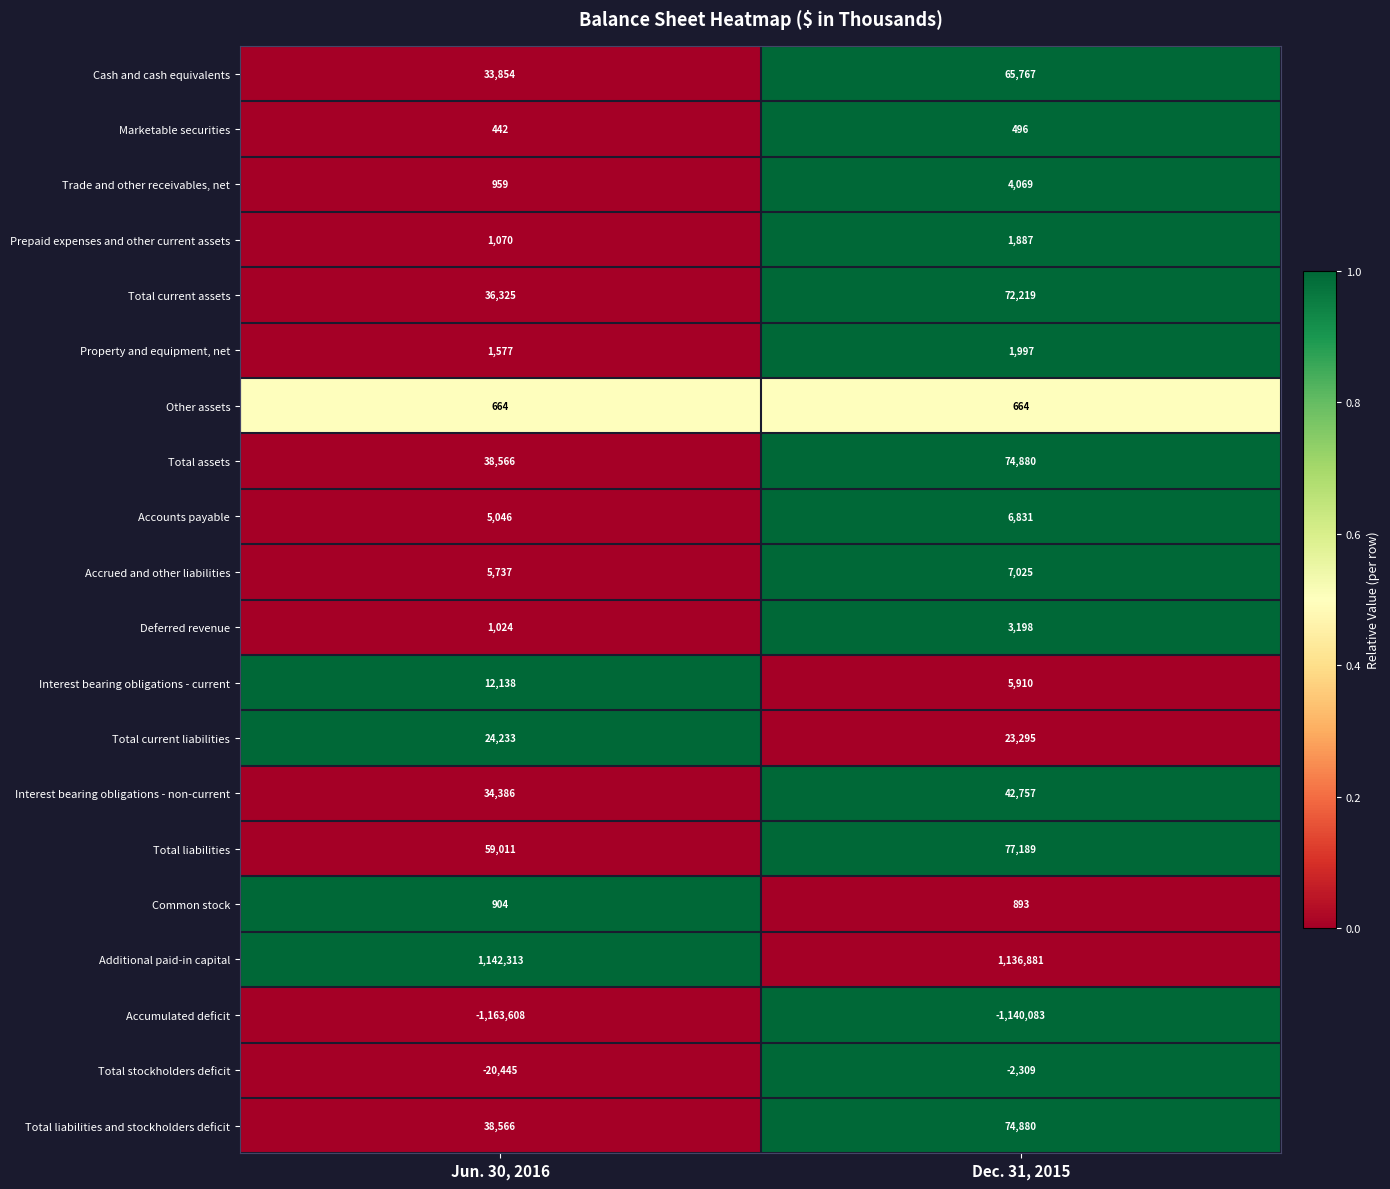

Is it true that Interest bearing obligations - non-current equals 53754 at Jun. 30, 2016?

False